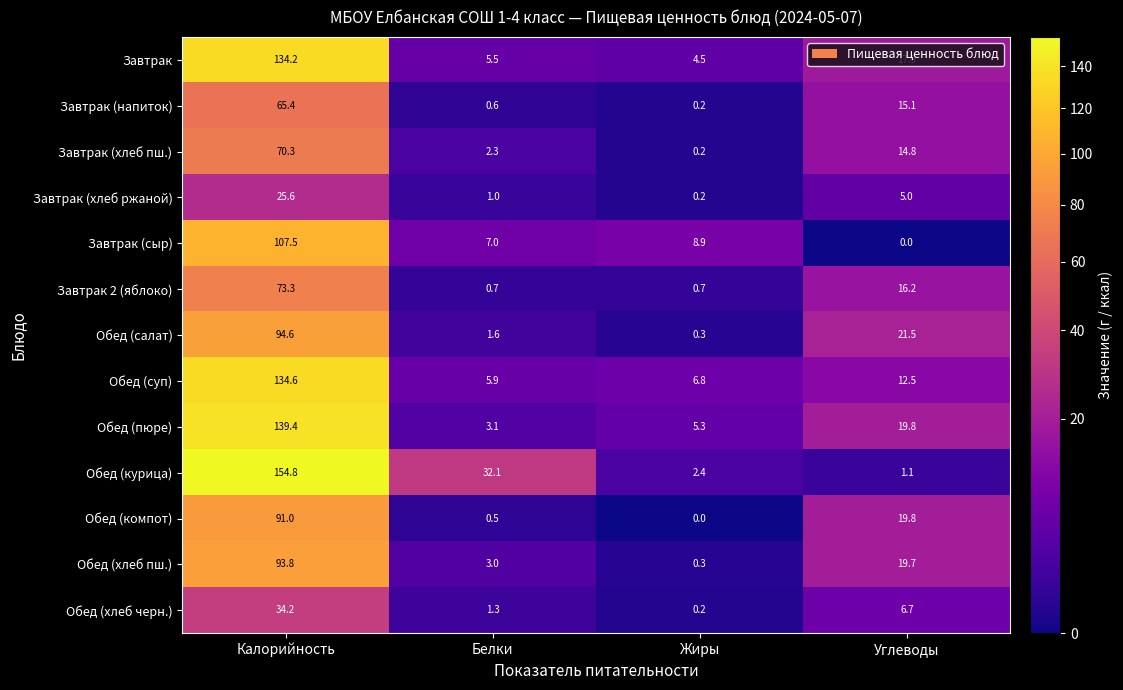

Count the number of categories in the chart.

4